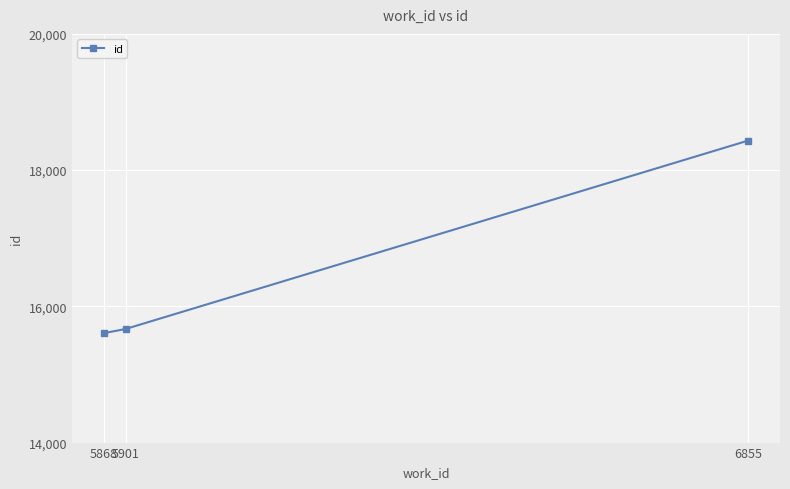

What is the sum of all values?

49707